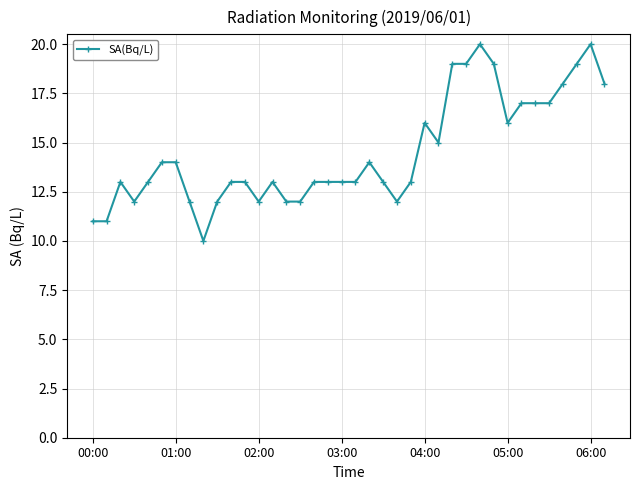

How many data points does each series have?

38